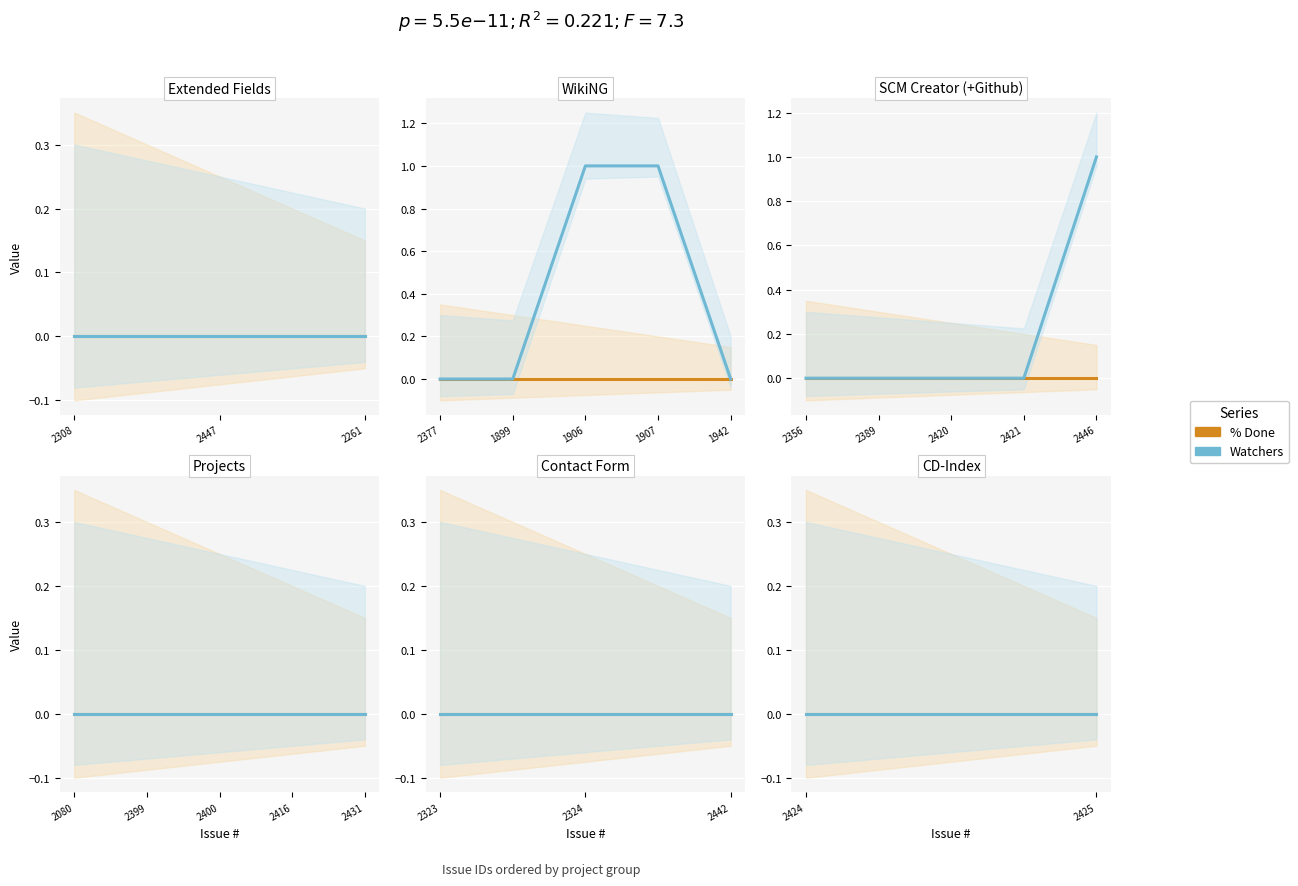

What is the difference between the maximum and minimum values in the Watchers series?

1